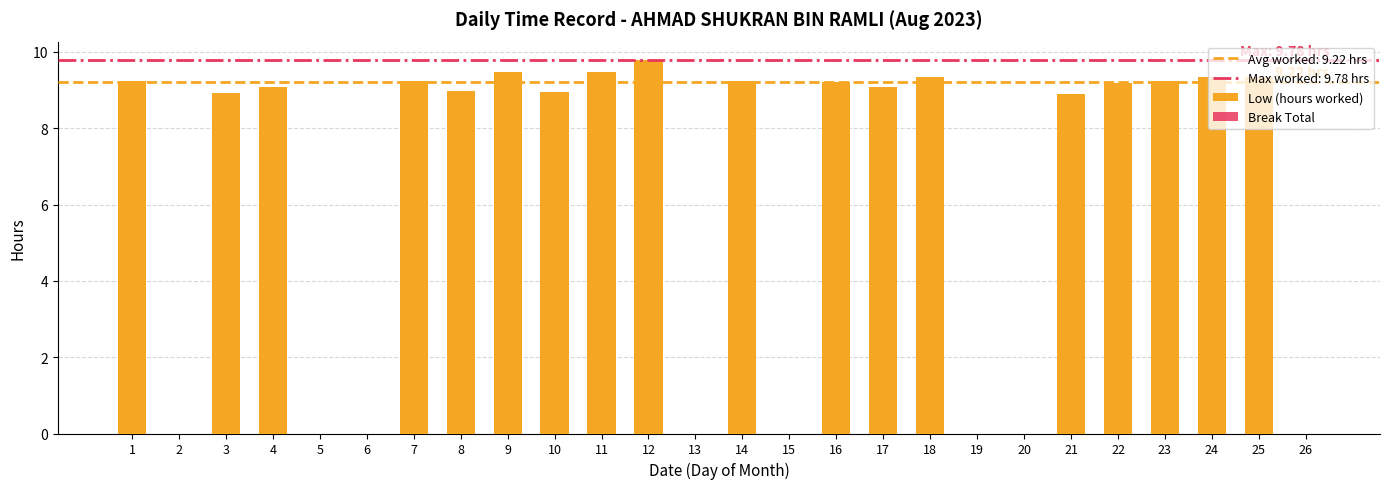

What is the sum of the values at 17 and 1?

18.3